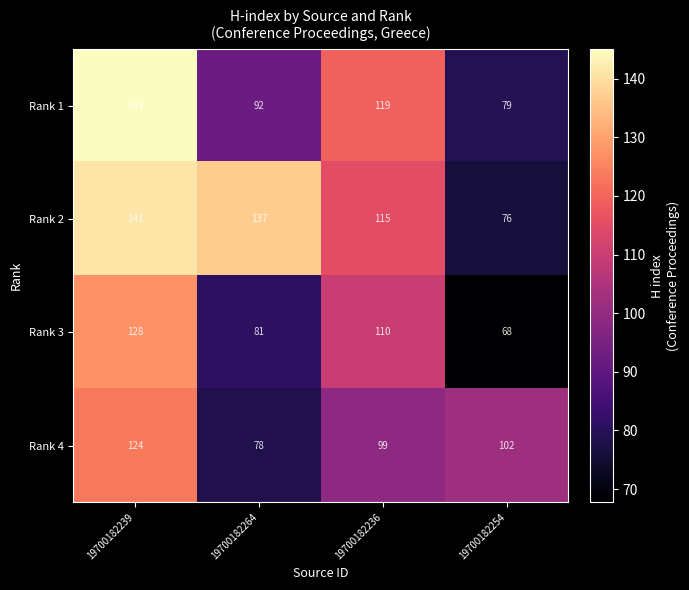

List the series in order of their peak value, lowest first.

Rank 4, Rank 3, Rank 2, Rank 1